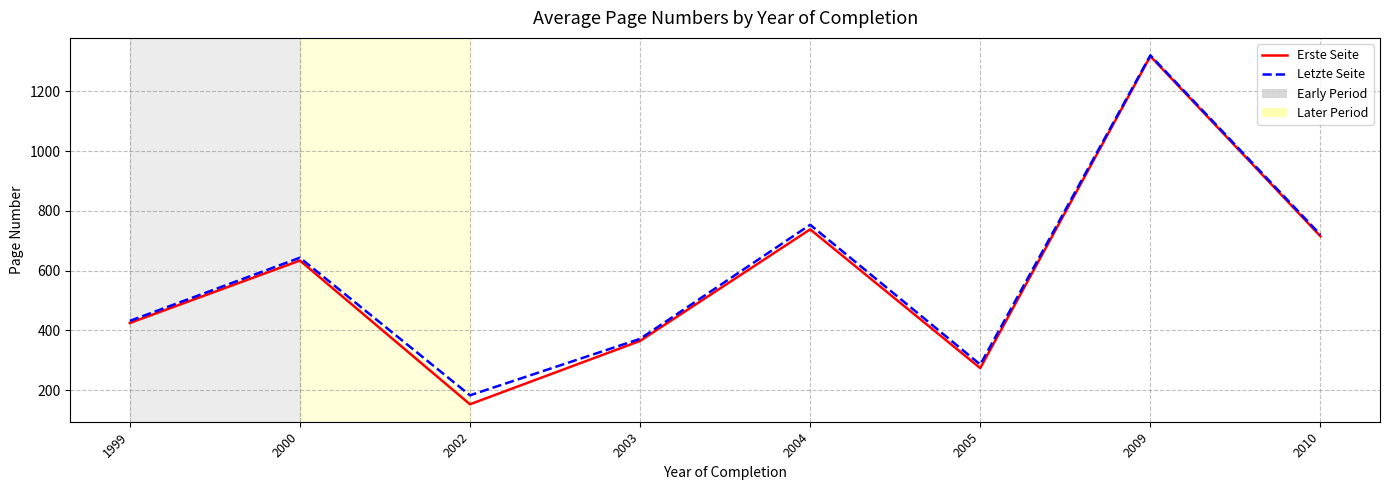

What is the lowest value of the Erste Seite series?

153.0